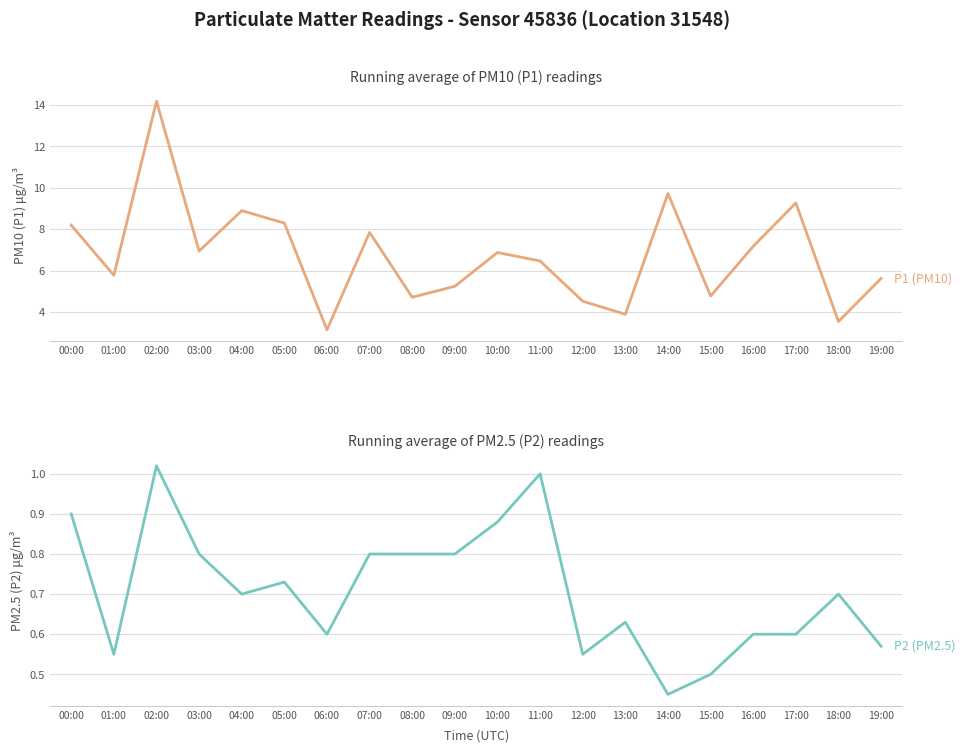

What is the maximum value shown in the chart?

14.2